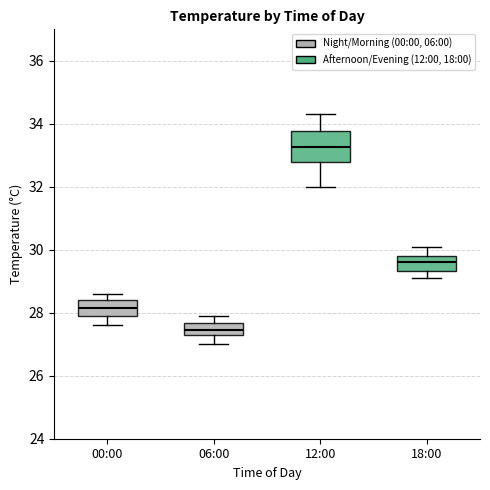

Which box is the tallest, from its lower edge to its upper edge?

12:00